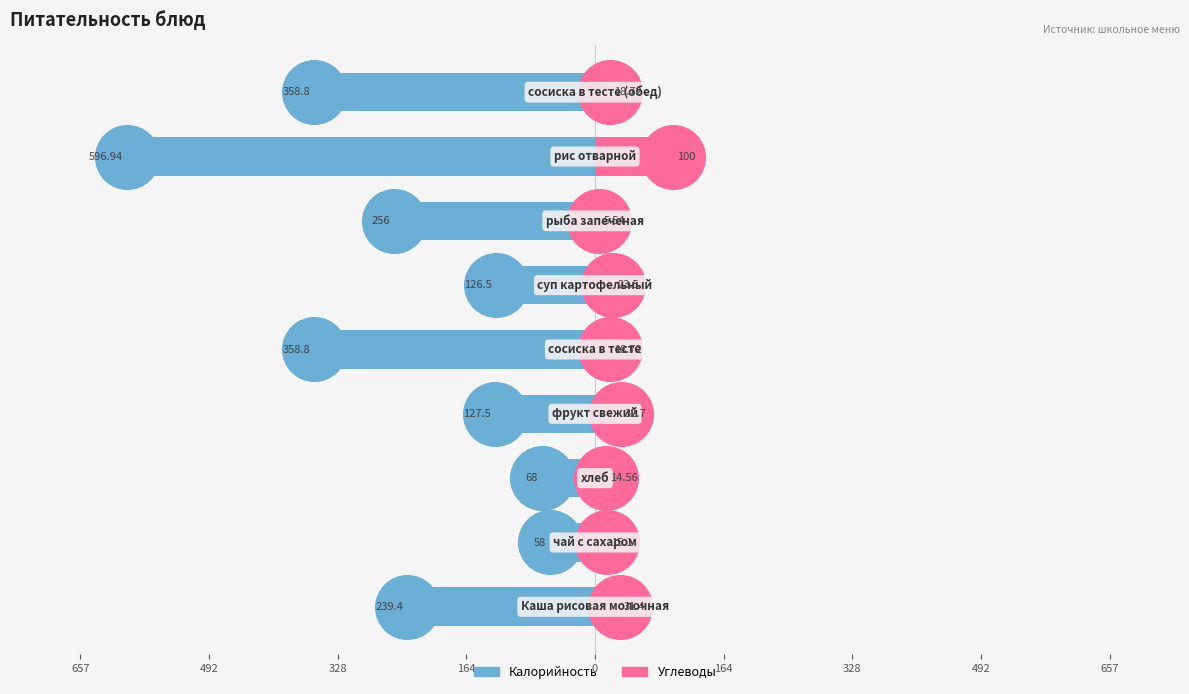

What are all the series names shown in the legend?

Калорийность, Углеводы